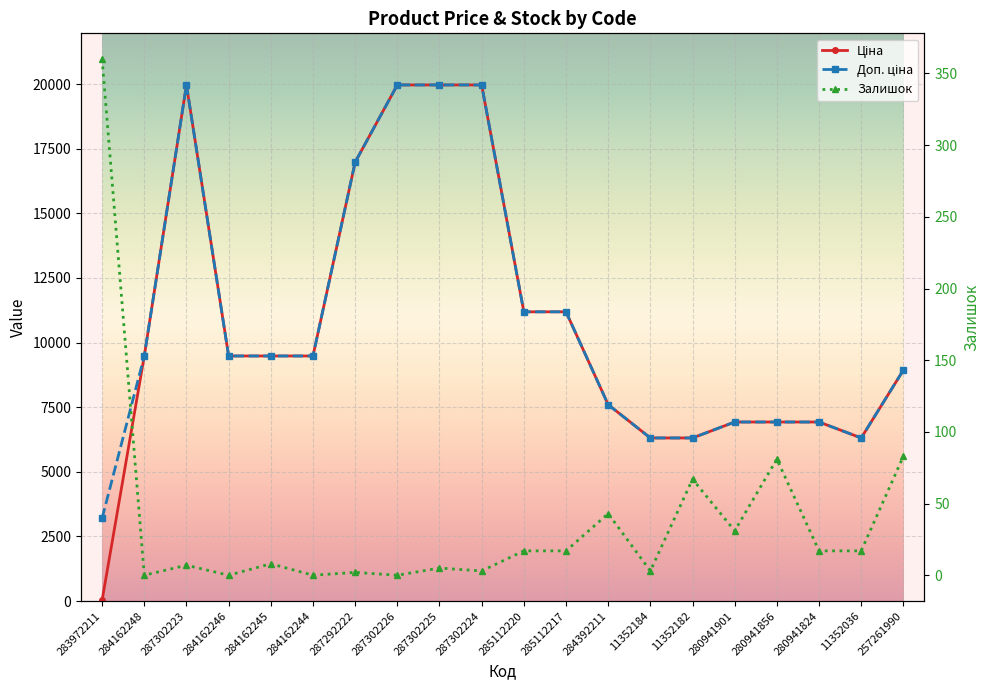

True or false: Доп. ціна and Ціна intersect in this chart.

False